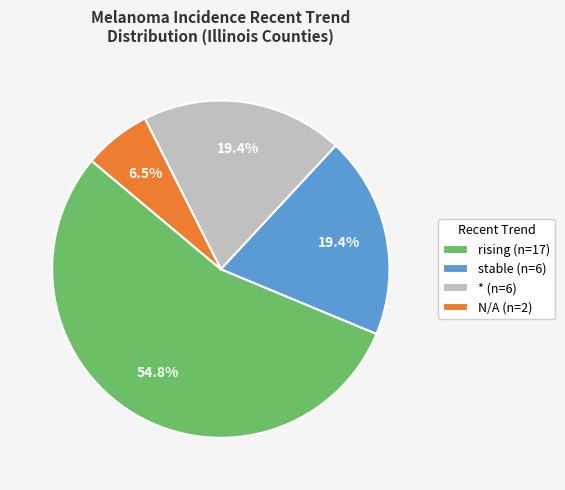

To the nearest percent, what is the average slice percentage?

25%